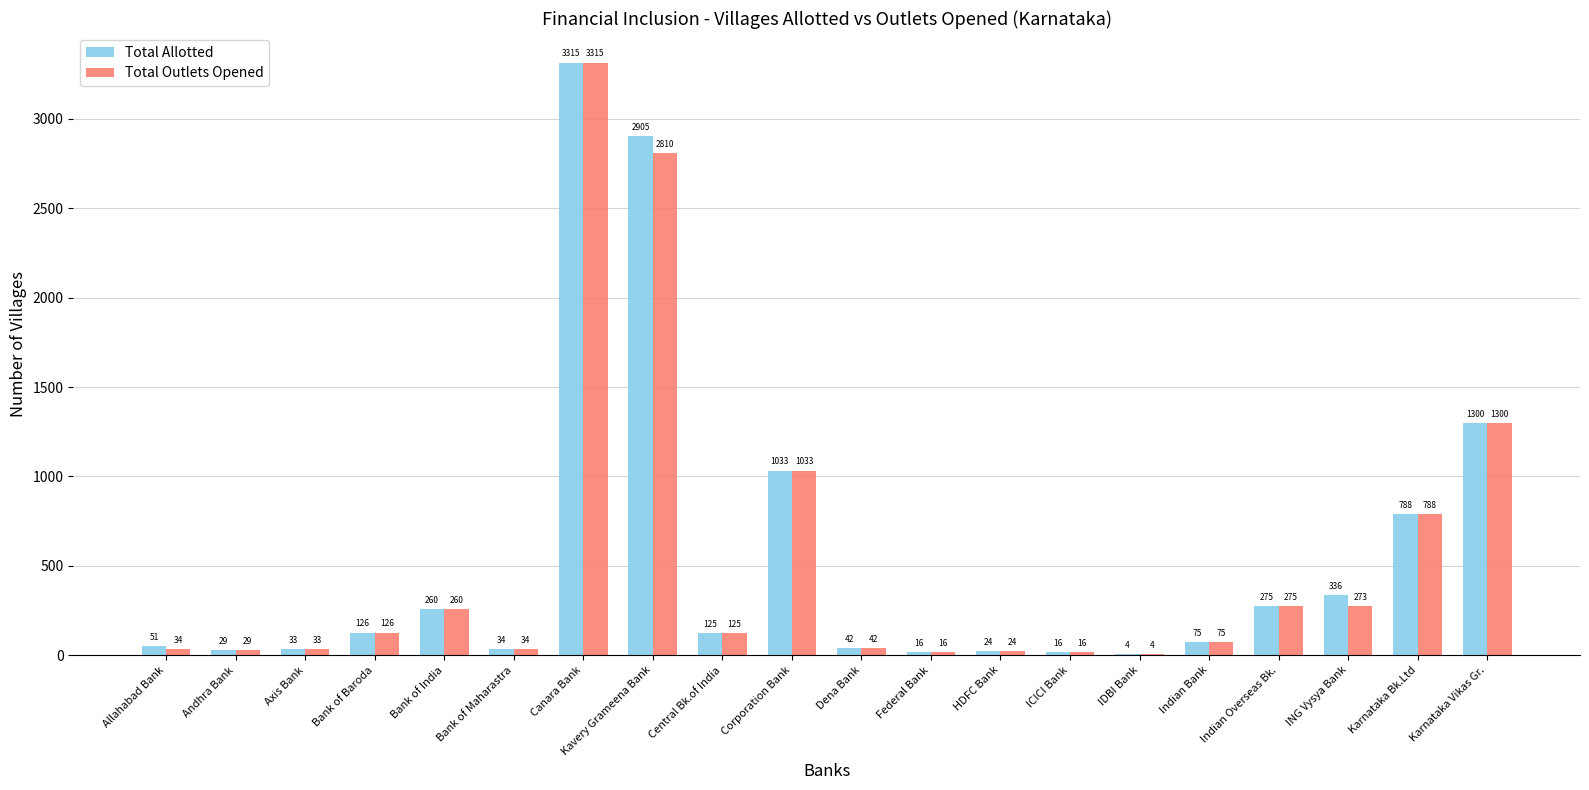

The Total Allotted series shows 2062 at Canara Bank. True or false?

False